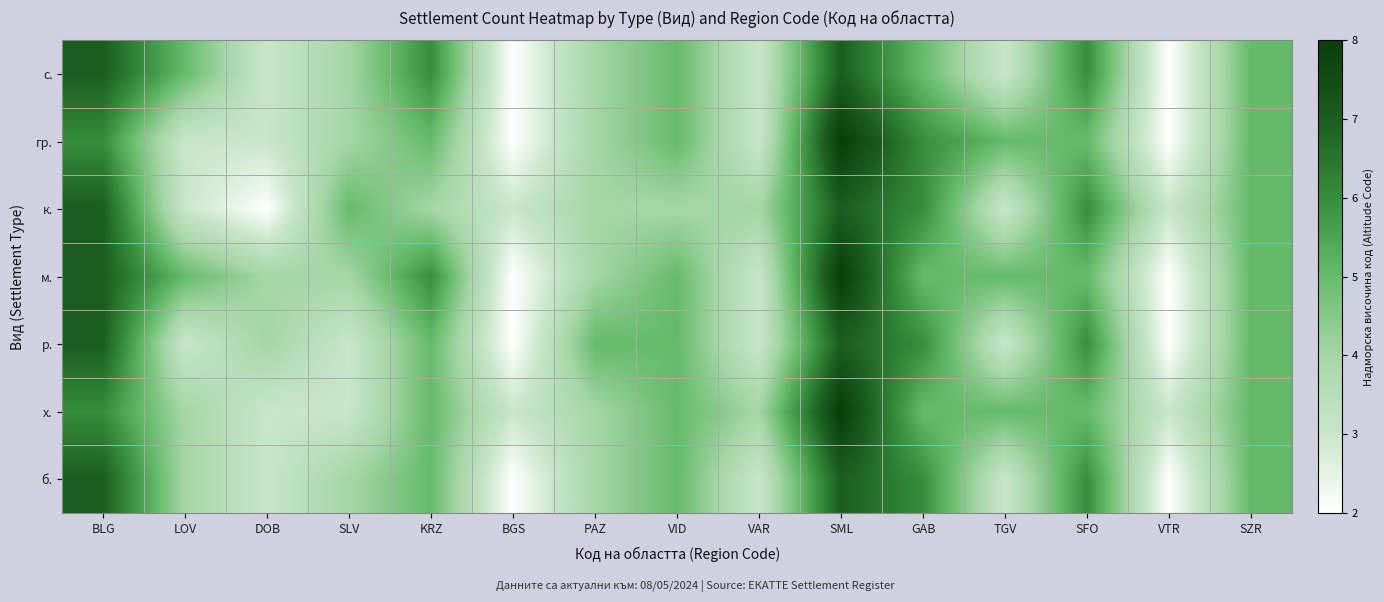

Count the number of categories in the chart.

15